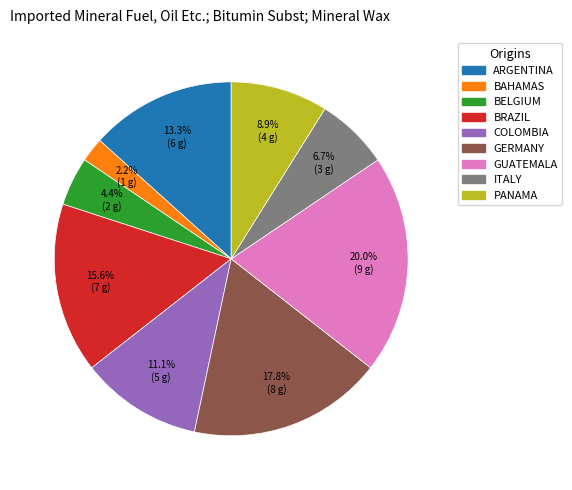

Do BRAZIL and BAHAMAS together represent more than half of the pie?

No